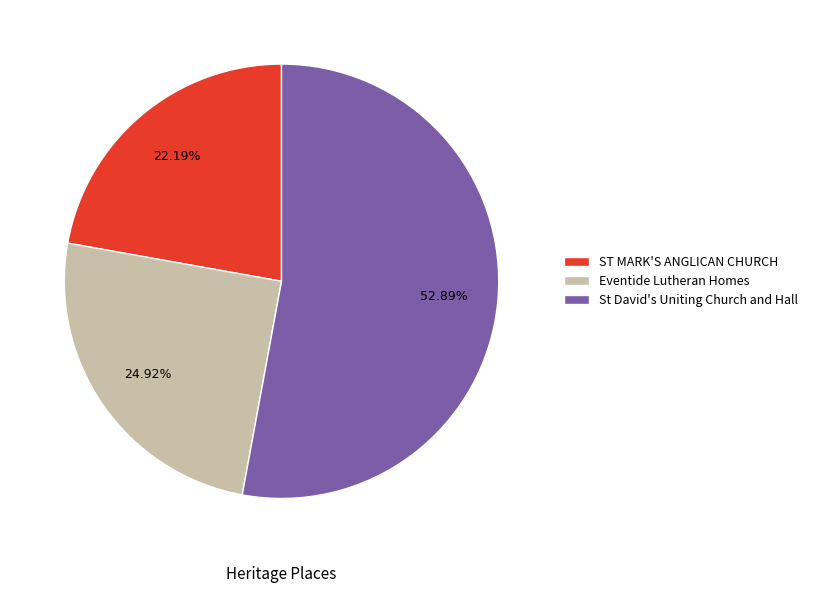

Count the number of slices in the pie.

3